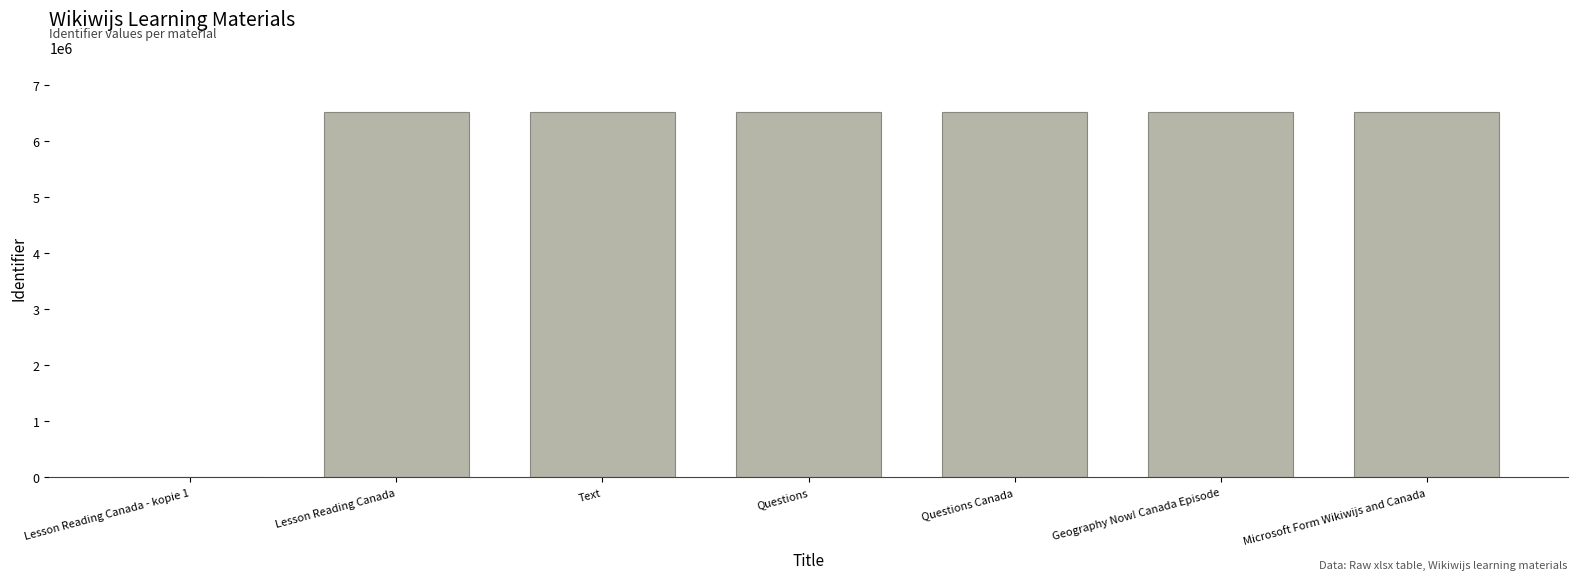

Approximately how many times larger is the value at Questions compared to Geography Now! Canada Episode?

1.0